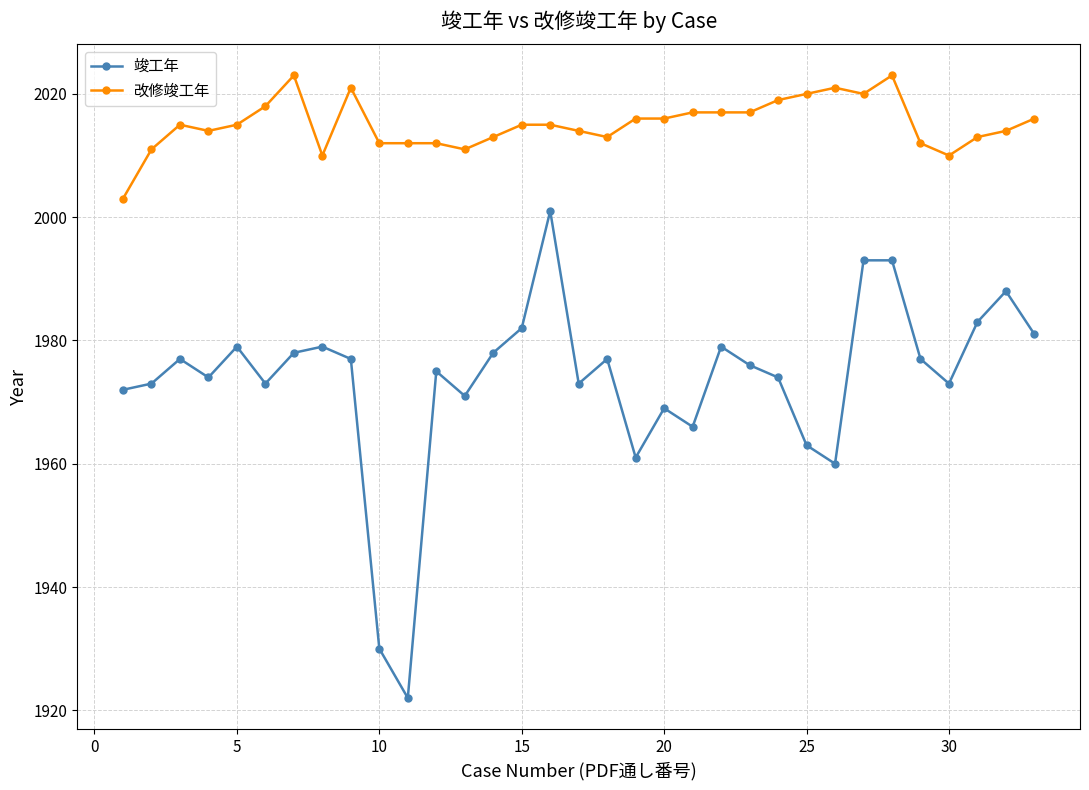

How many data points does each series have?

33